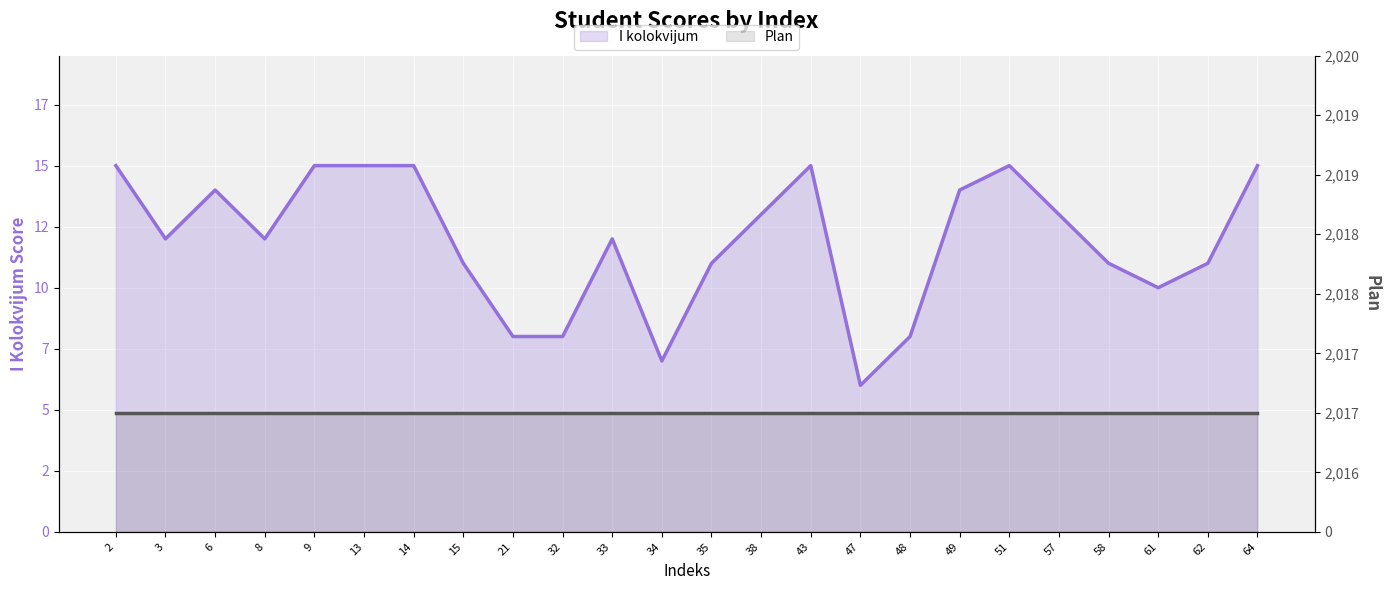

Which series has the widest spread of values?

I kolokvijum